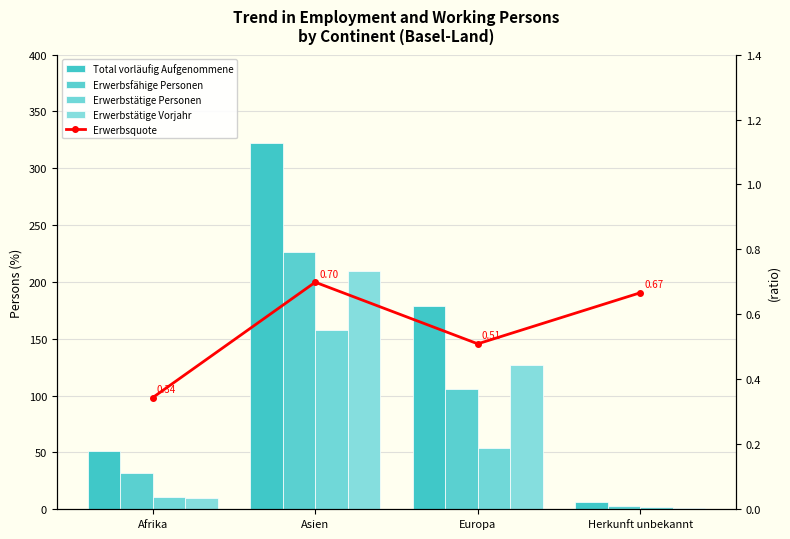

Which series has the widest spread of values?

Total vorläufig Aufgenommene